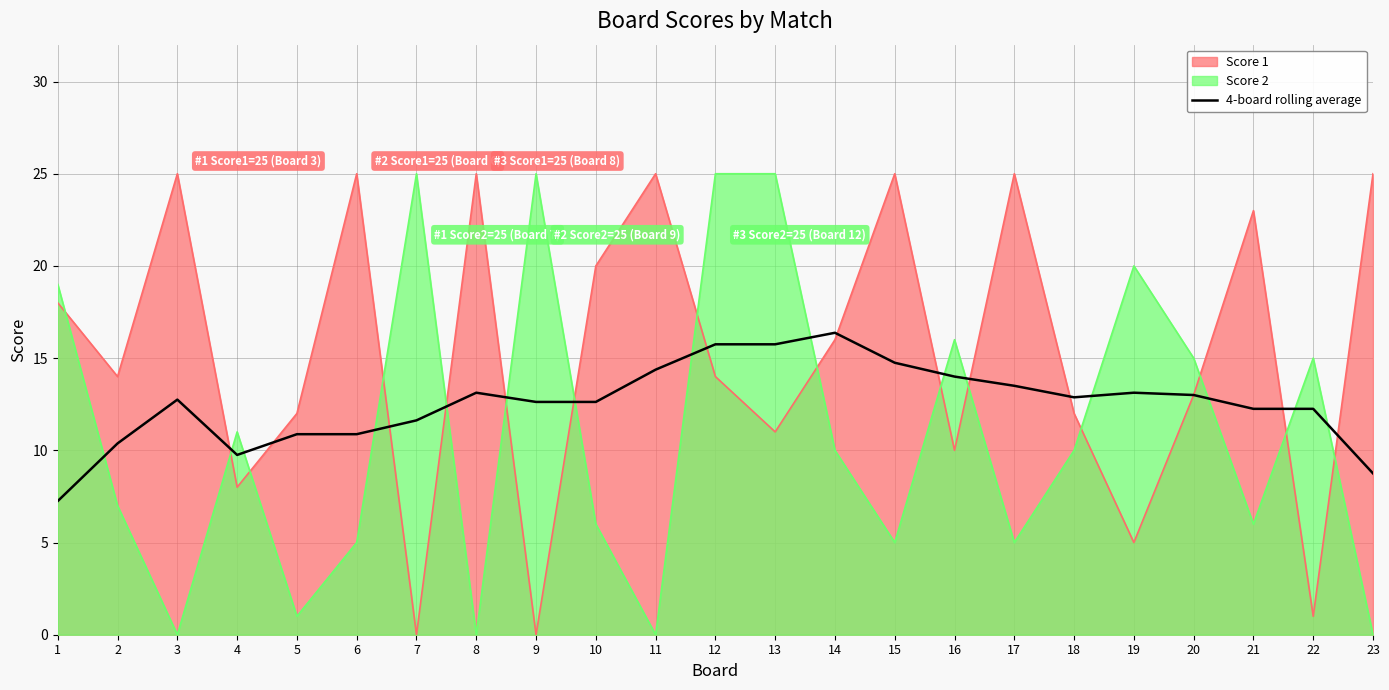

List the labels in order of value, largest first.

14, 12, 13, 15, 11, 16, 17, 8, 19, 20, 18, 3, 9, 10, 21, 22, 7, 5, 6, 2, 4, 23, 1